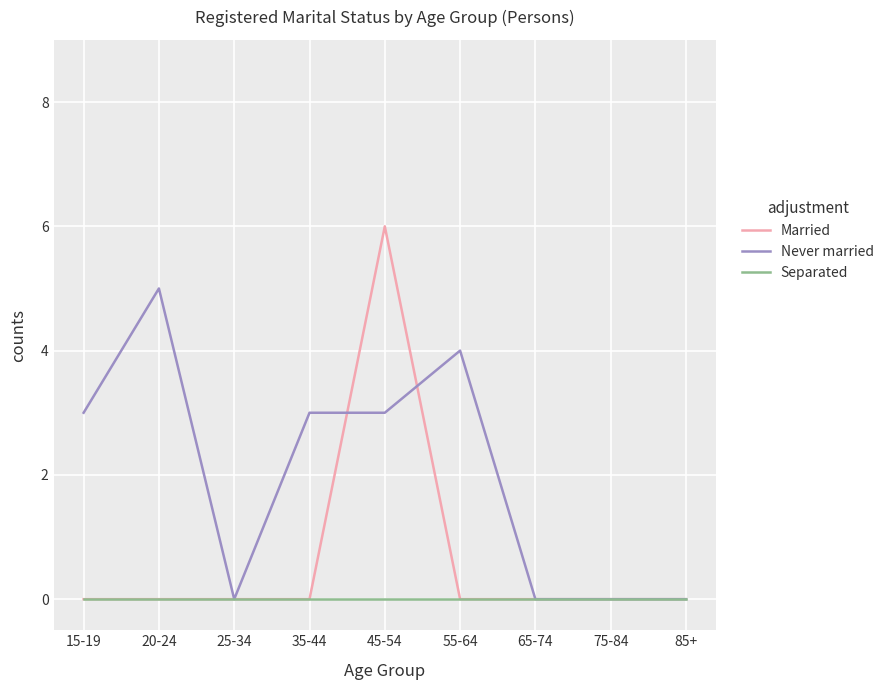

The value of Married at 25-34 is 2. True or false?

False